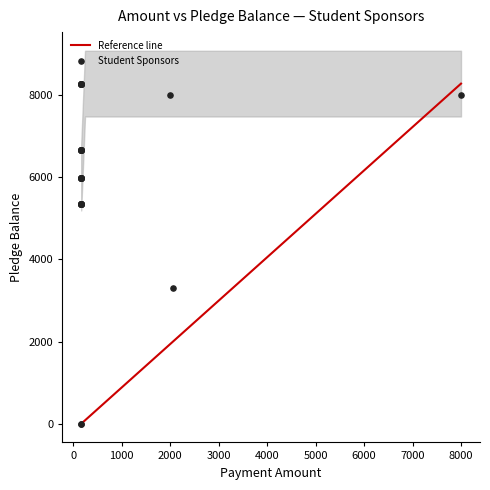

What Y value in the scatter plot is closest to 4139?

3305.0